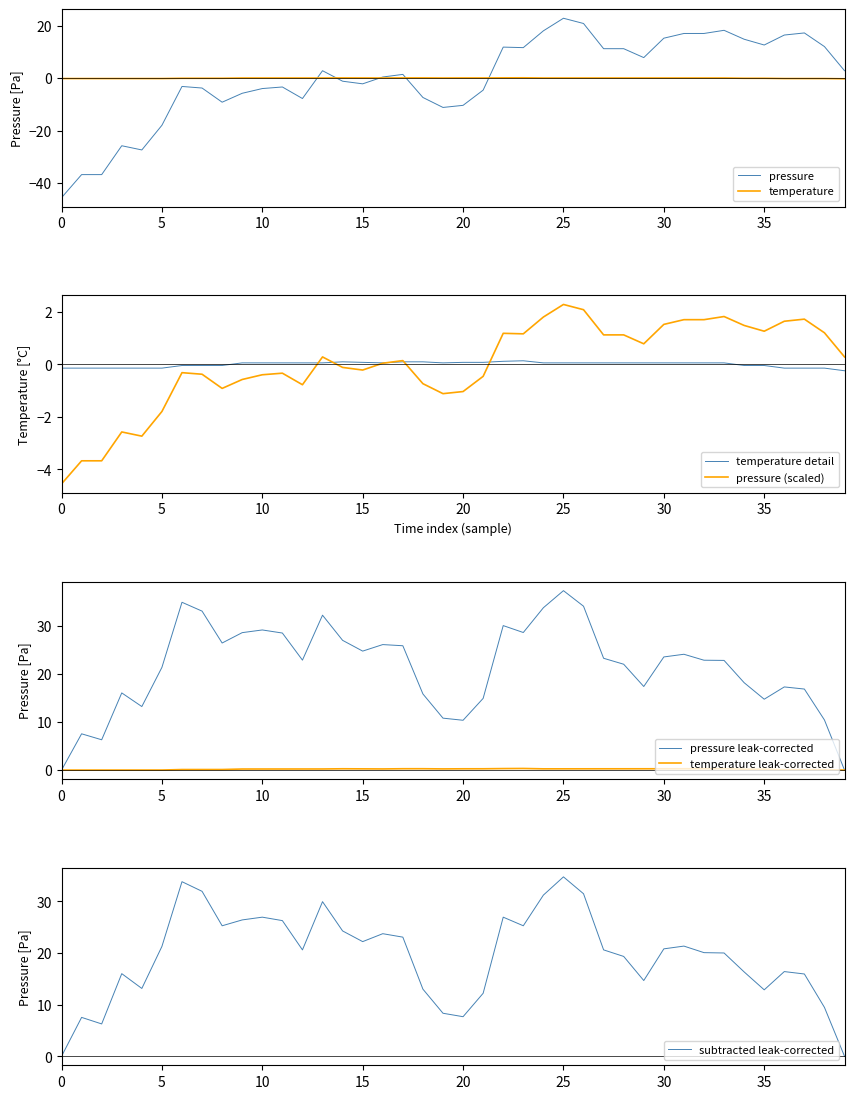

How many times do pressure and temperature cross each other?

5